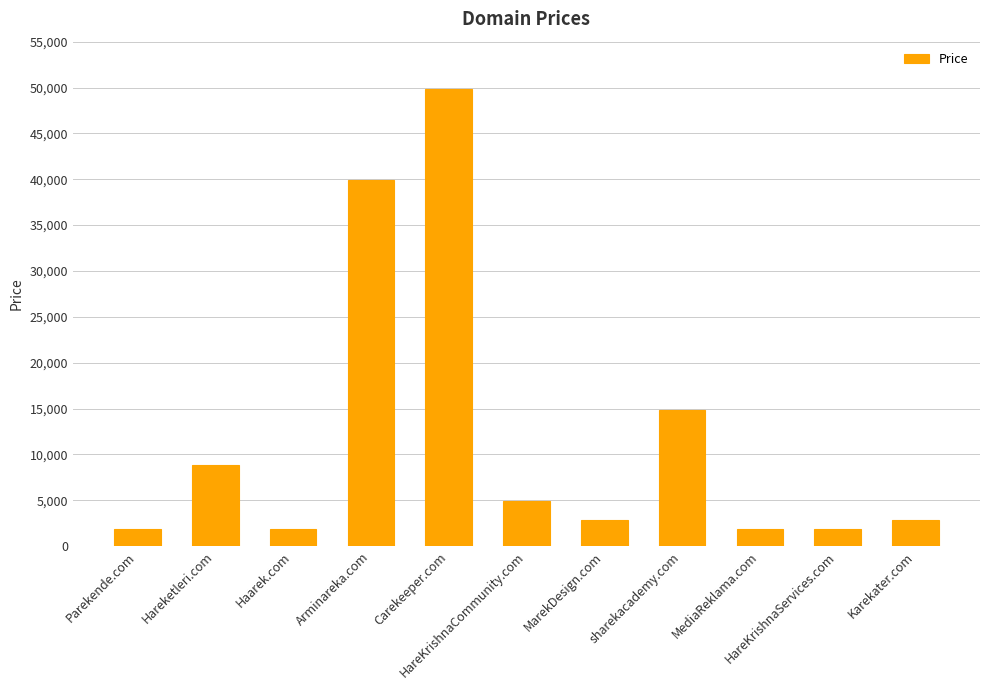

What is the ratio of the value at MarekDesign.com to the value at HareKrishnaCommunity.com?

0.6